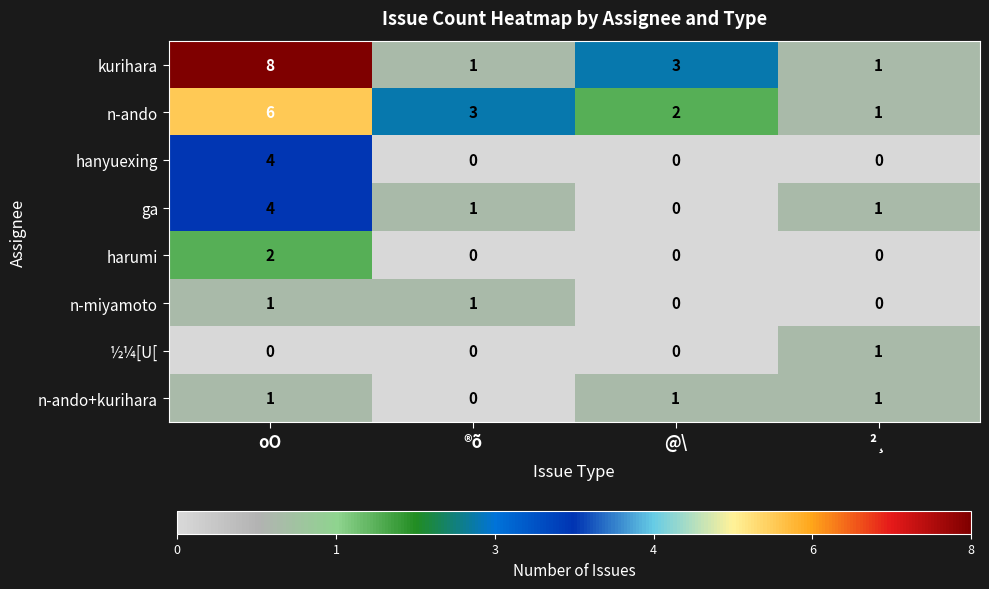

Count the ½¼[U[ values in the range 0 to 1.

4